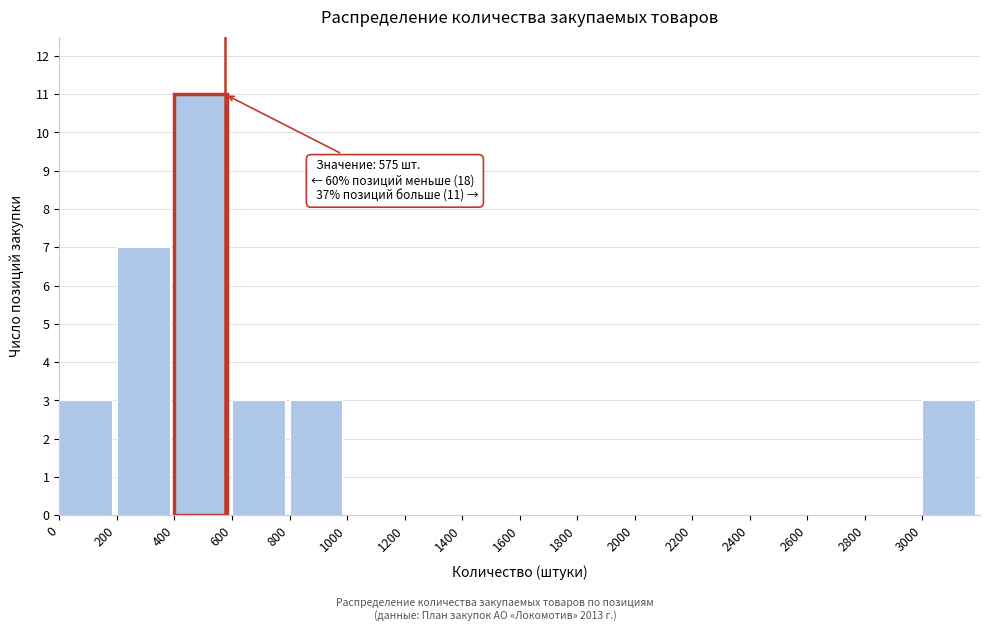

Which range on the x-axis has the tallest bar?

400 to 600